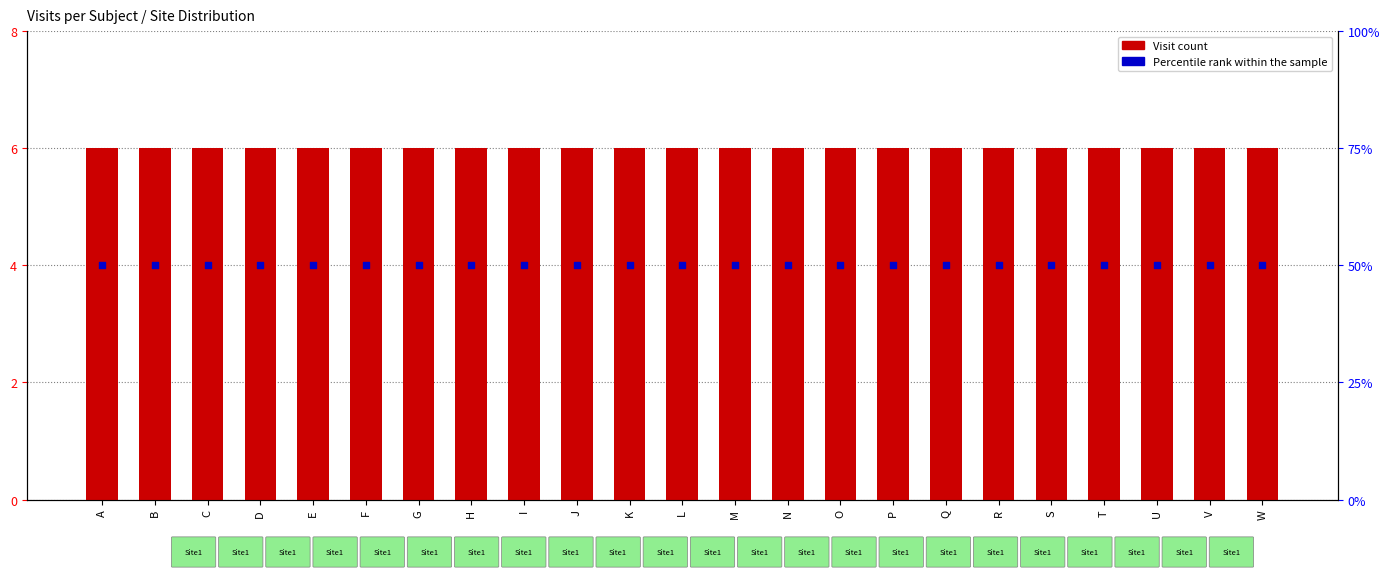

What are all the series names shown in the legend?

Visit count, Percentile rank within the sample